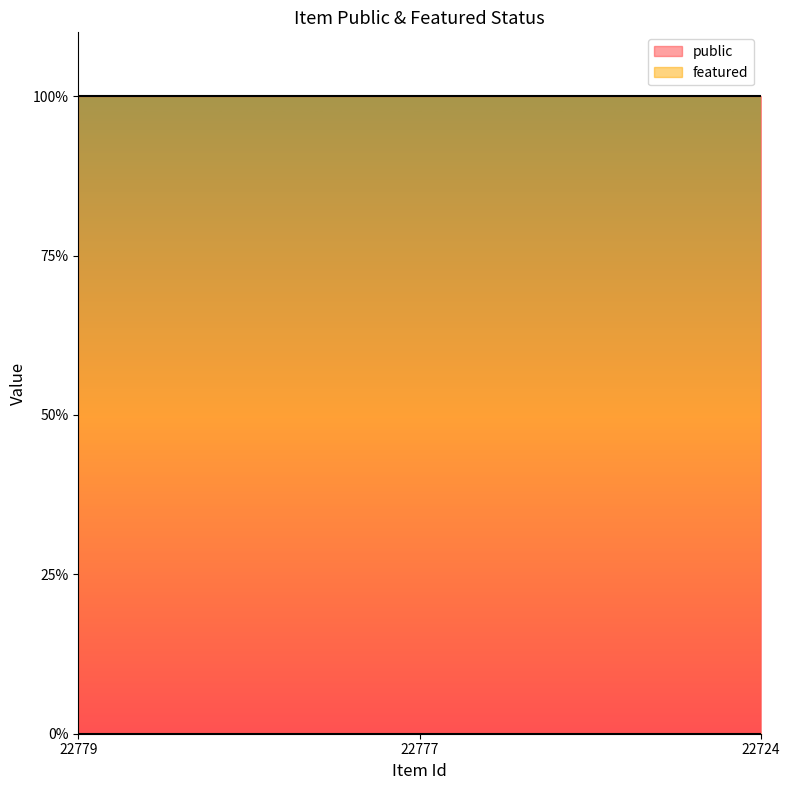

Rank the series by their average value, from lowest to highest.

featured, public